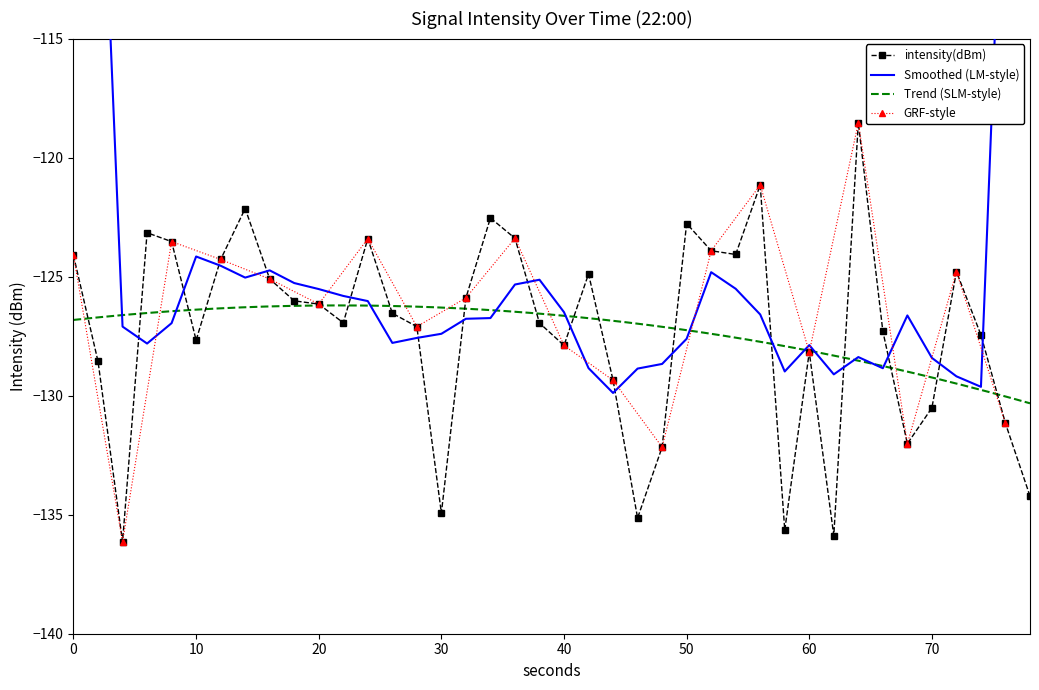

Reading left to right, transcribe all the data shown in this chart.

-124.1	-128.6	-136.1	-123.2	-123.5	-127.7	-124.3	-122.1	-125.1	-126.0	-126.2	-126.9	-123.4	-126.5	-127.1	-134.9	-125.9	-122.5	-123.4	-127.0	-127.9	-124.9	-129.4	-135.1	-132.2	-122.8	-123.9	-124.1	-121.2	-135.6	-128.2	-135.9	-118.5	-127.3	-132.0	-130.5	-124.8	-127.5	-131.2	-134.2